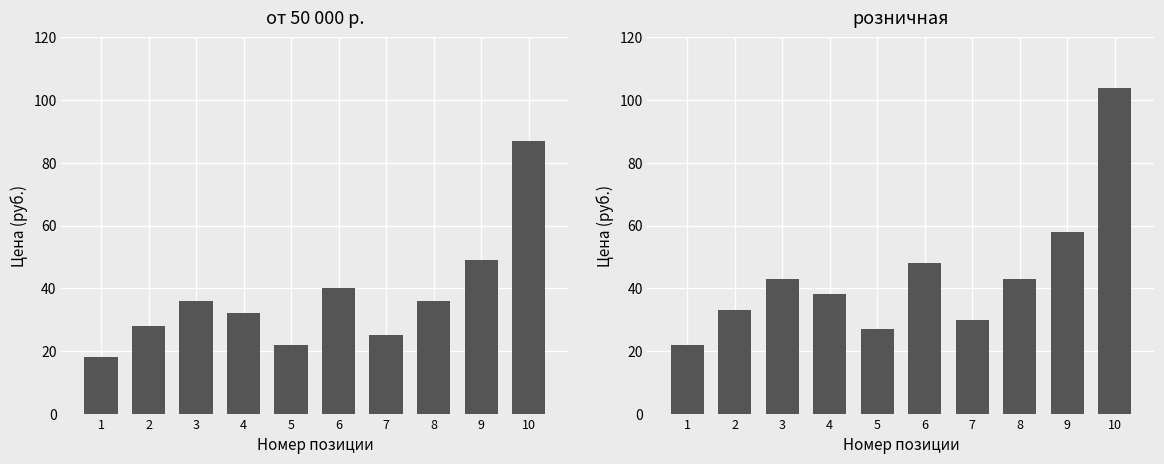

What is the total value across all series at 2?

61